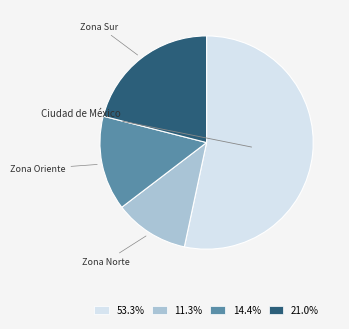

Is there any slice that represents more than half of the pie?

Yes